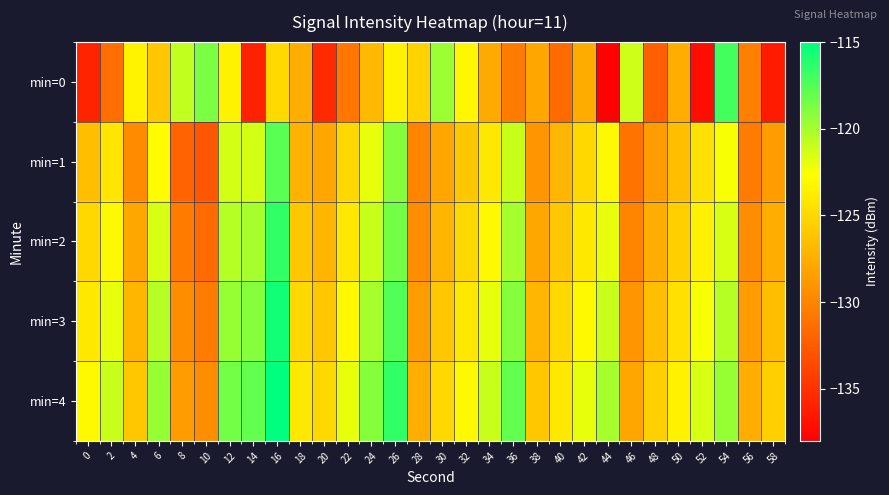

Reading right to left, transcribe all the data shown in this chart.

min=0: 58=-136.3	56=-130.3	54=-117.0	52=-137.1	50=-127.6	48=-132.3	46=-121.2	44=-137.8	42=-127.6	40=-131.6	38=-127.9	36=-130.5	34=-127.8	32=-123.1	30=-119.7	28=-125.3	26=-123.4	24=-126.8	22=-130.9	20=-135.4	18=-127.5	16=-125.0	14=-135.9	12=-123.4	10=-118.7	8=-120.8	6=-126.0	4=-123.4	2=-131.3	0=-135.8
min=1: 58=-128.5	56=-130.5	54=-122.5	52=-124.5	50=-126.5	48=-128.5	46=-131.0	44=-123.0	42=-125.0	40=-127.0	38=-129.0	36=-121.0	34=-124.0	32=-126.0	30=-128.0	28=-130.0	26=-119.0	24=-122.0	22=-125.0	20=-128.0	18=-127.2	16=-117.7	14=-121.4	12=-121.4	10=-132.7	8=-132.0	6=-122.8	4=-129.6	2=-124.2	0=-126.5
min=2: 58=-127.5	56=-129.5	54=-121.5	52=-123.5	50=-125.5	48=-127.5	46=-130.0	44=-122.0	42=-124.0	40=-126.0	38=-128.0	36=-120.0	34=-123.0	32=-125.0	30=-127.0	28=-129.5	26=-118.5	24=-121.0	22=-124.0	20=-127.0	18=-126.0	16=-116.5	14=-120.0	12=-120.5	10=-131.5	8=-130.5	6=-121.5	4=-128.0	2=-123.0	0=-125.0
min=3: 58=-126.5	56=-128.5	54=-120.5	52=-122.5	50=-124.5	48=-126.5	46=-129.0	44=-121.0	42=-123.0	40=-125.0	38=-127.0	36=-119.0	34=-122.0	32=-124.0	30=-126.0	28=-128.5	26=-117.5	24=-120.0	22=-123.0	20=-126.0	18=-125.0	16=-115.5	14=-119.0	12=-119.5	10=-130.5	8=-129.5	6=-120.5	4=-127.0	2=-122.0	0=-124.0
min=4: 58=-125.5	56=-127.5	54=-119.5	52=-121.5	50=-123.5	48=-125.5	46=-128.0	44=-120.0	42=-122.0	40=-124.0	38=-126.0	36=-118.0	34=-121.0	32=-123.0	30=-125.0	28=-127.5	26=-116.5	24=-119.0	22=-122.0	20=-125.0	18=-124.0	16=-114.5	14=-118.0	12=-118.5	10=-129.5	8=-128.5	6=-119.5	4=-126.0	2=-121.0	0=-123.0